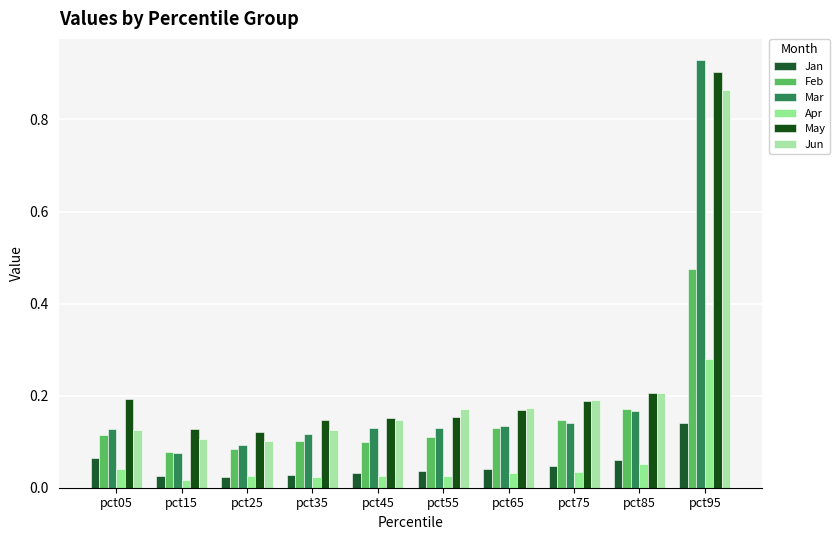

The Jun series shows 0.2 at pct55. True or false?

True